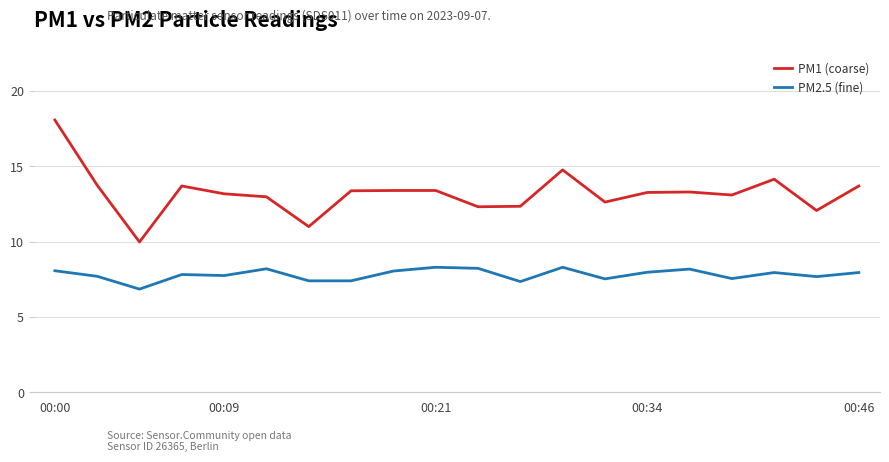

At how many categories does at least one series exceed 17?

1